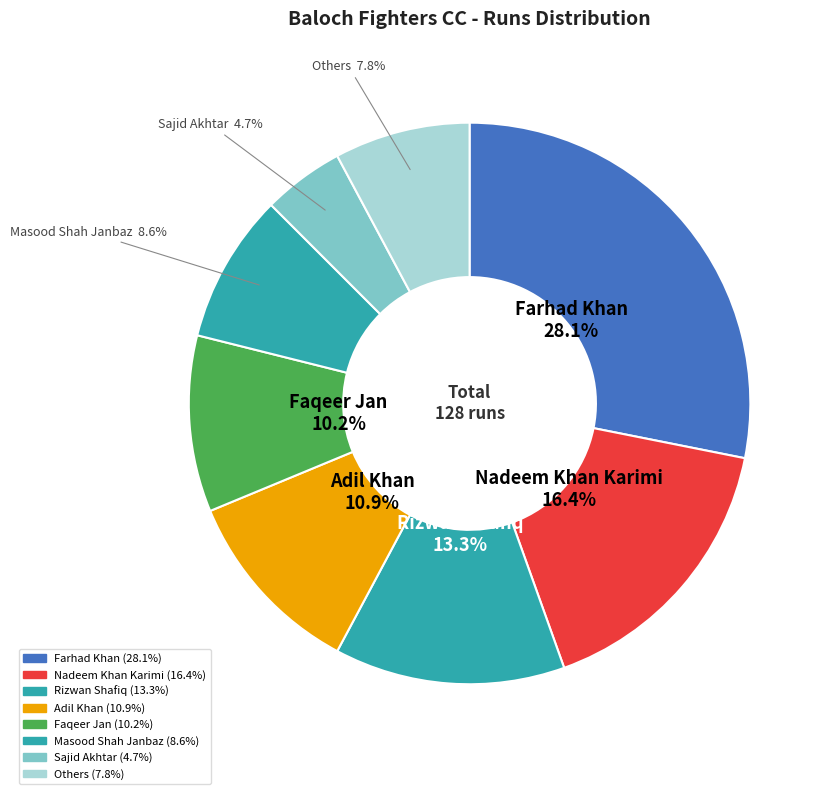

Which slice is the smallest?

Sajid Akhtar